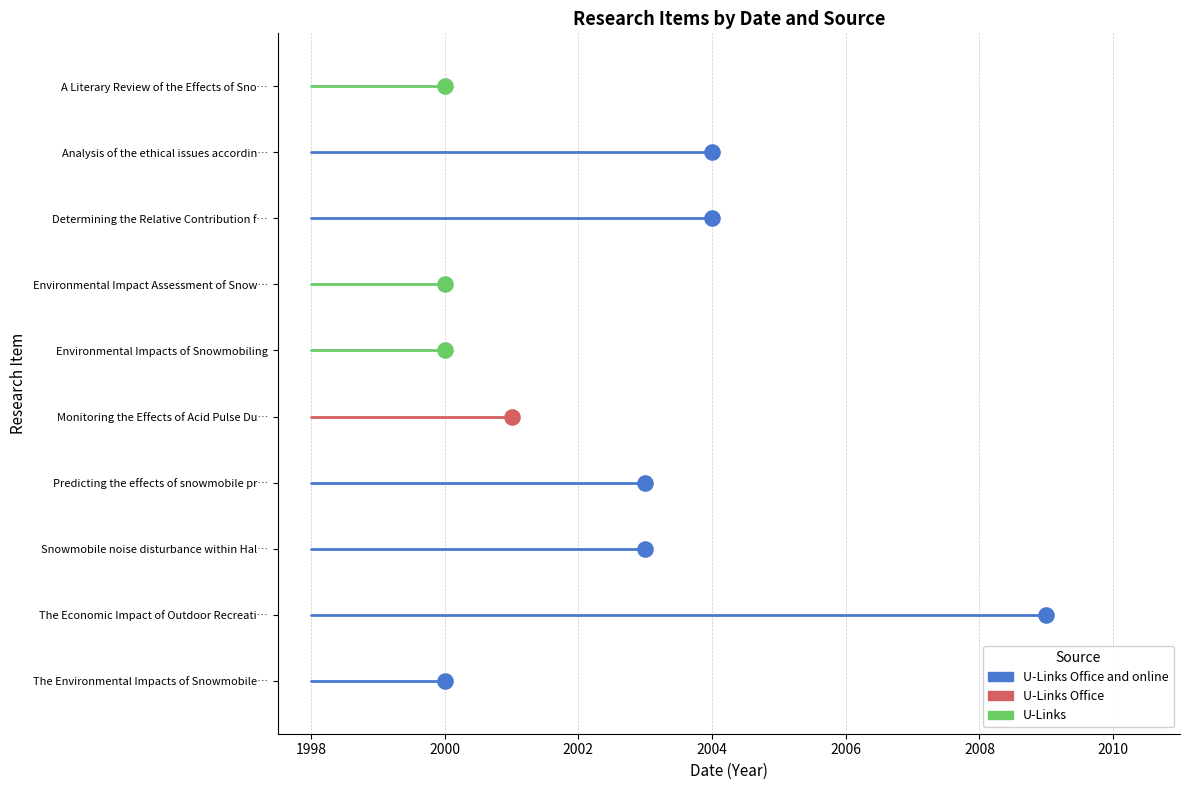

Which series has the largest Y range (max minus min)?

U-Links Office and online